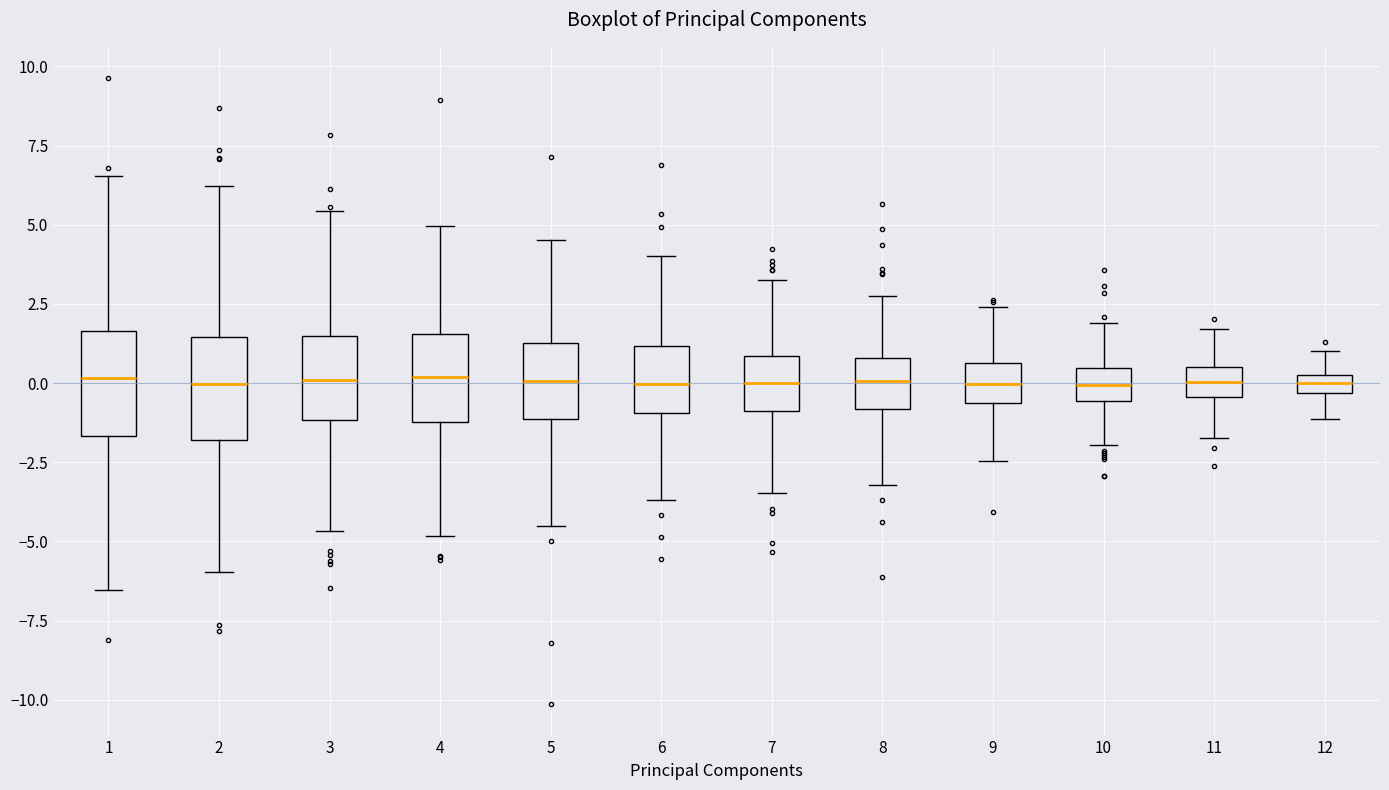

Where is the lower edge of the box at x = 6 on the y-axis? The values are not printed on the chart, so give them approximately, as read against the axis.

-1.0